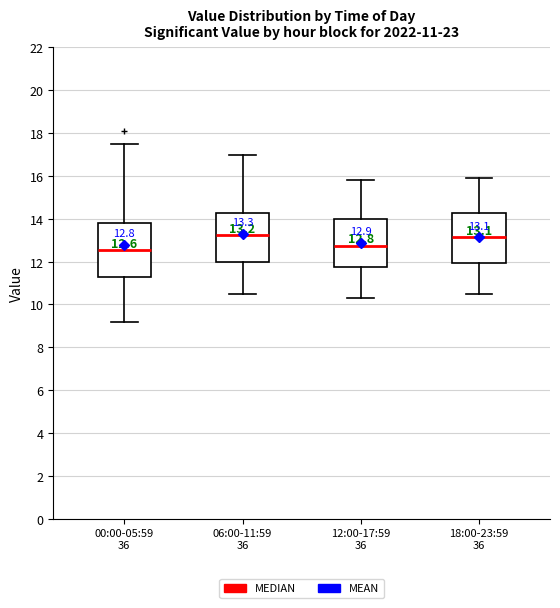

Comparing the boxes themselves (not the whiskers), which one is the tallest?

00:00-05:59 36